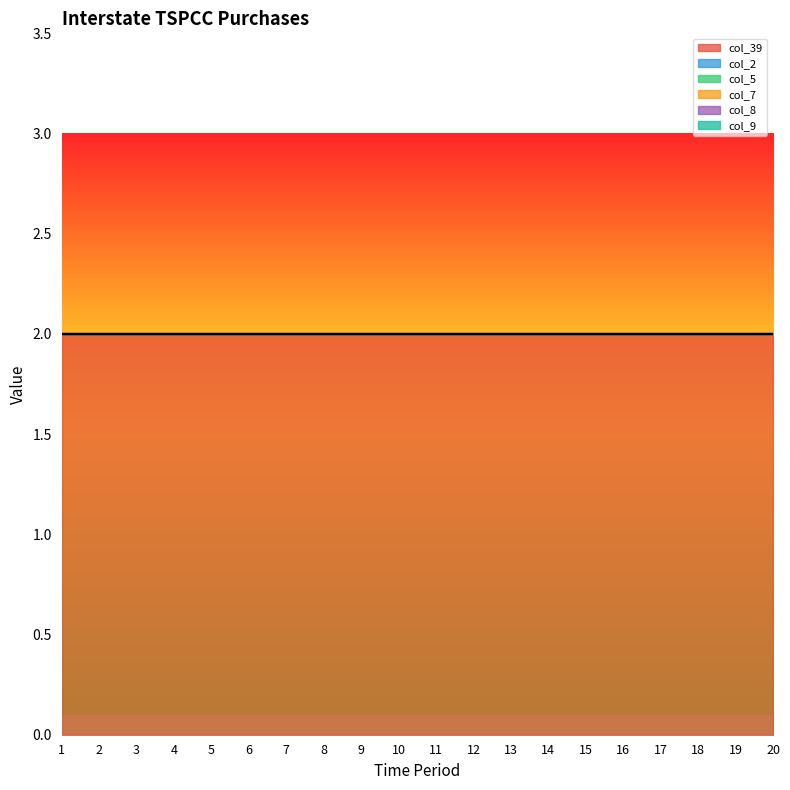

True or false: col_5 and col_9 intersect in this chart.

False